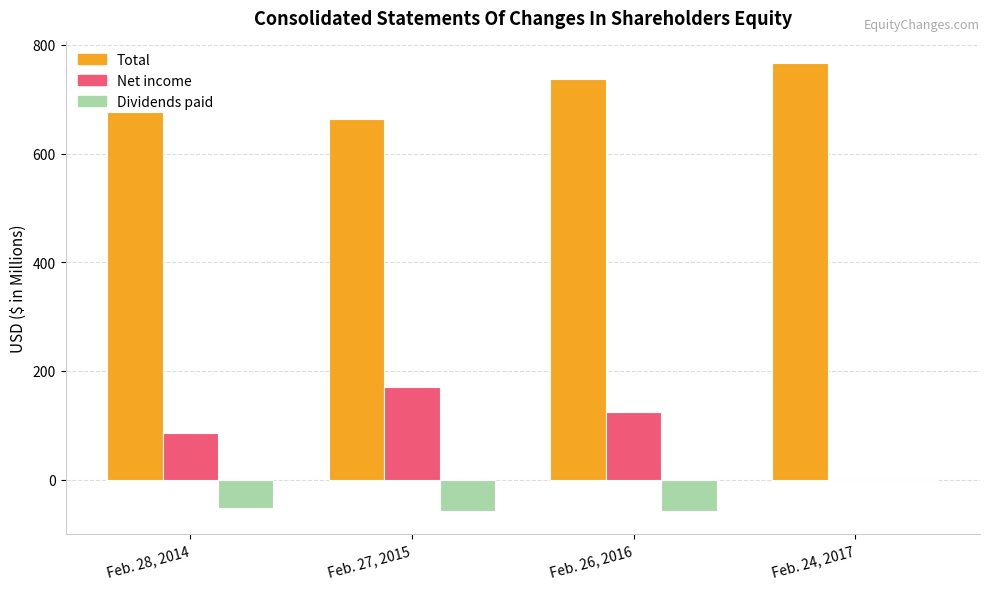

How many data points does each series have?

4